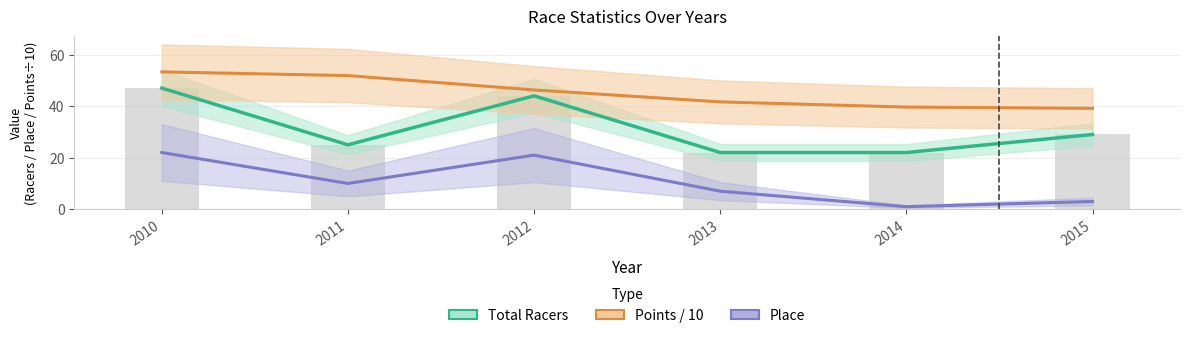

What is the sum of all Points / 10 values?

271.9